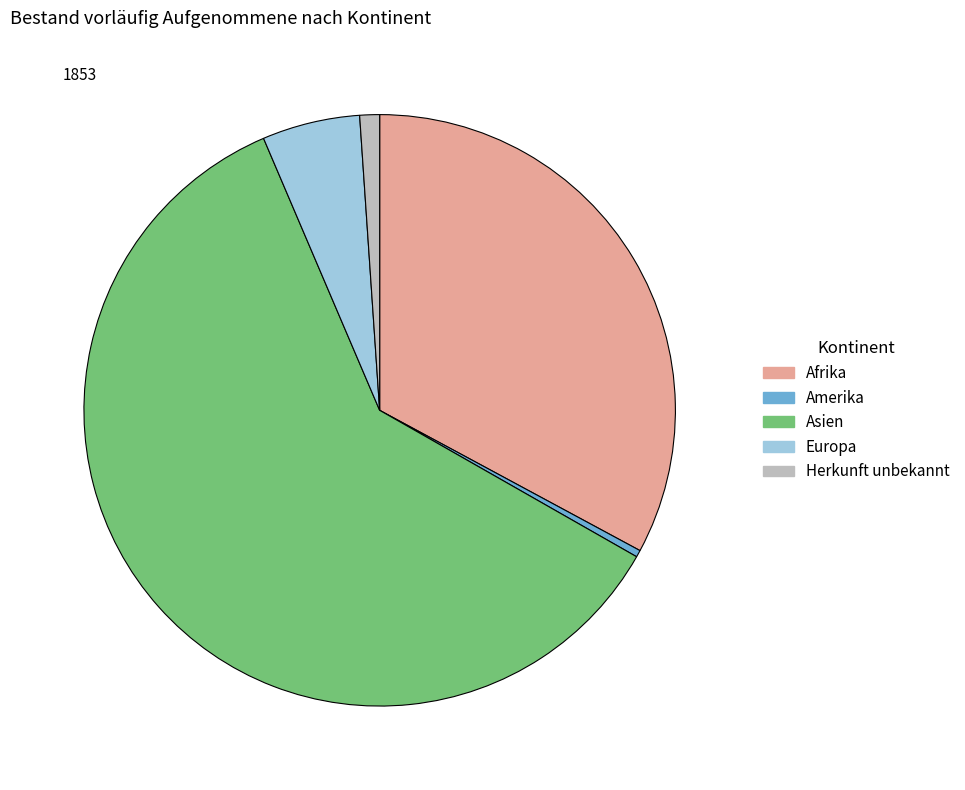

Is there any slice that represents more than half of the pie?

Yes